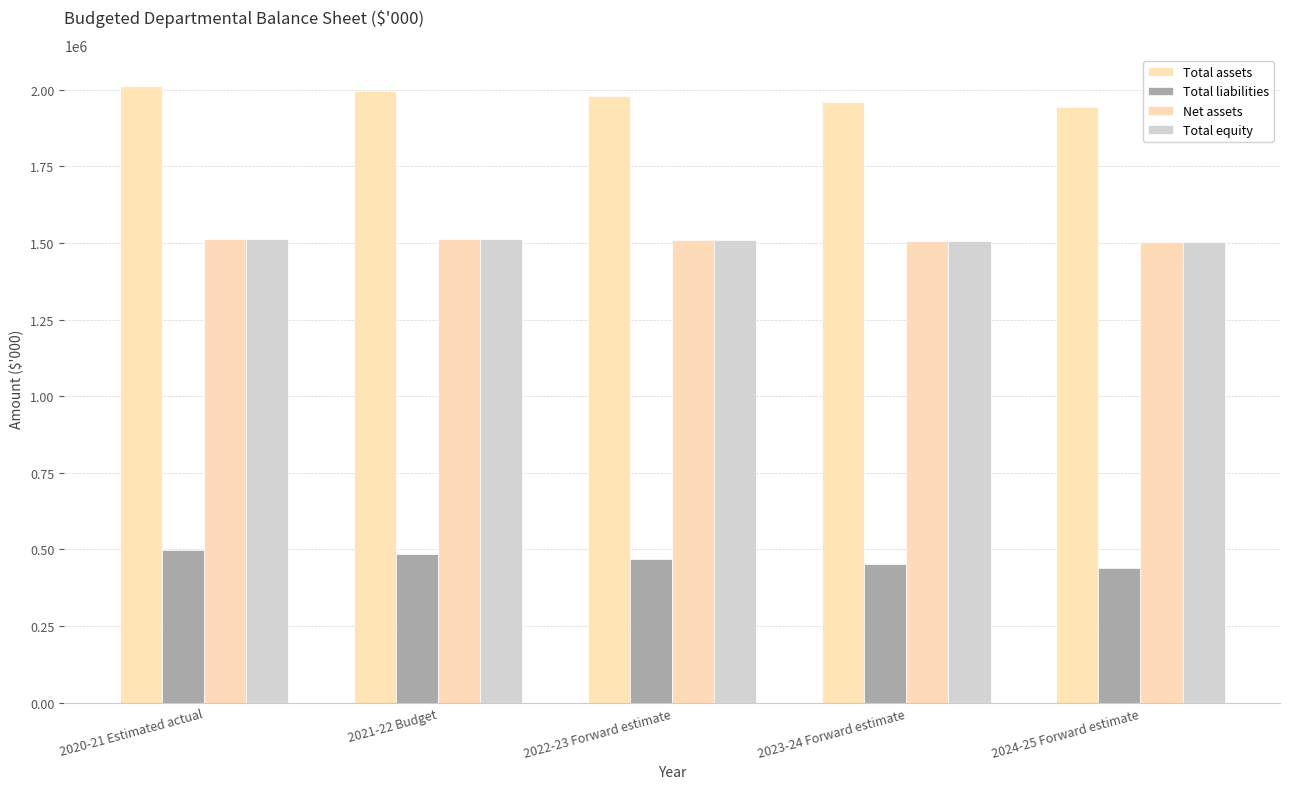

What is the label of the 1st bar from the left?

2020-21 Estimated actual